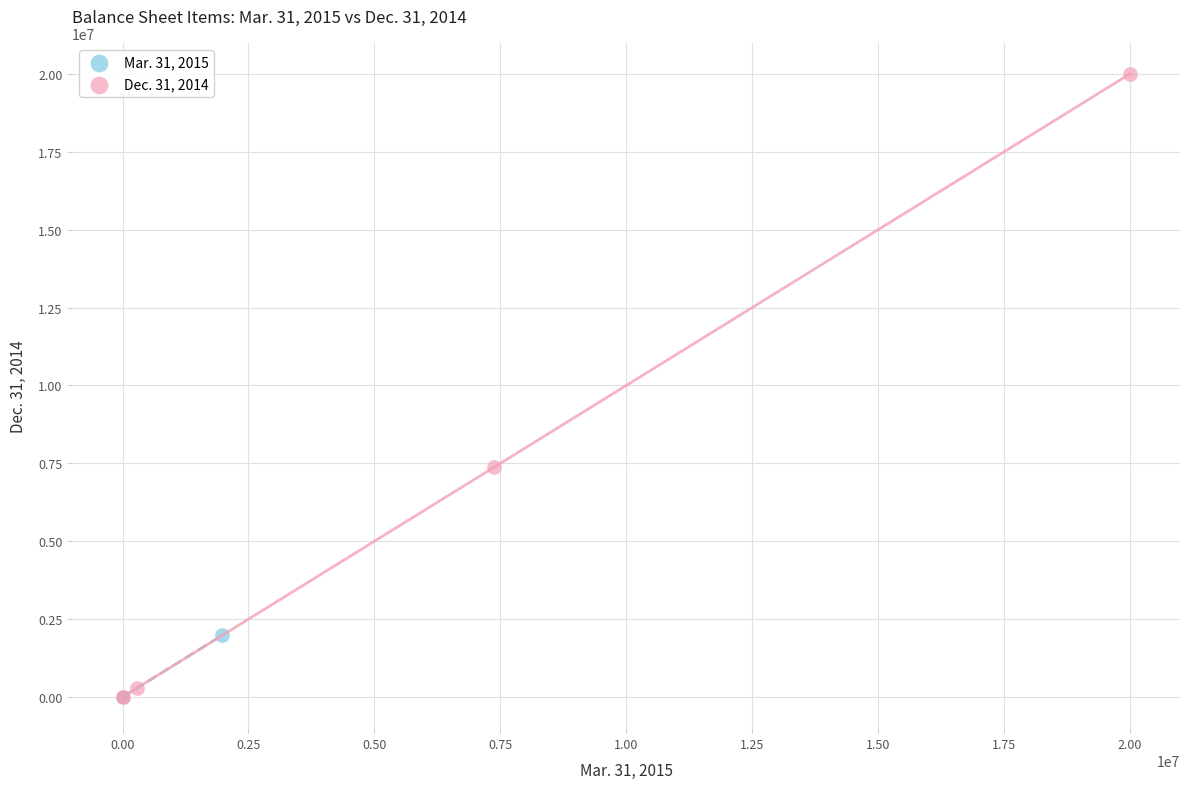

Which series reaches the maximum Y coordinate?

Dec. 31, 2014